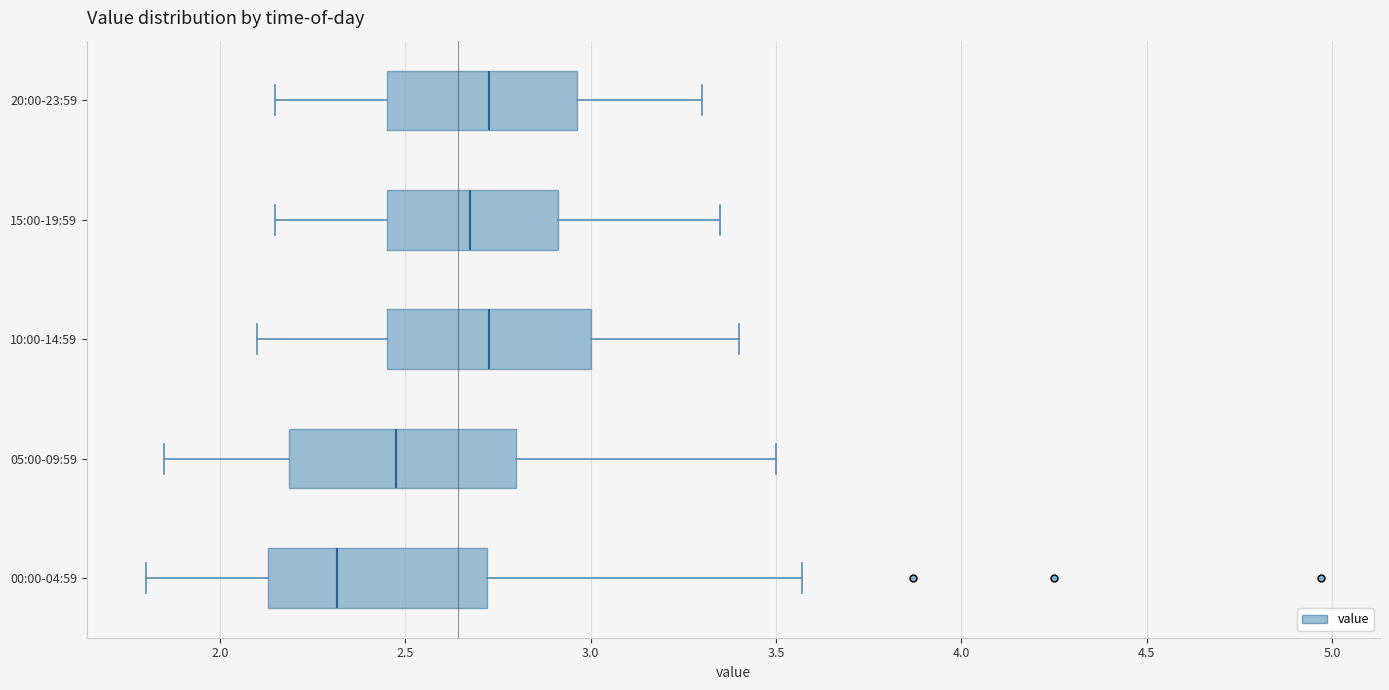

Reading bottom to top, transcribe this box plot: for each box, give where its median line is, the range the box spans, and where its two whiskers end, as read against the x-axis. The values are not printed on the chart, so give them approximately, as read against the axis.

00:00-04:59: median 2.30, box 2.15 to 2.70, whiskers 1.80 to 3.55
05:00-09:59: median 2.50, box 2.20 to 2.80, whiskers 1.85 to 3.50
10:00-14:59: median 2.75, box 2.45 to 3.00, whiskers 2.10 to 3.40
15:00-19:59: median 2.70, box 2.45 to 2.90, whiskers 2.15 to 3.35
20:00-23:59: median 2.75, box 2.45 to 2.95, whiskers 2.15 to 3.30